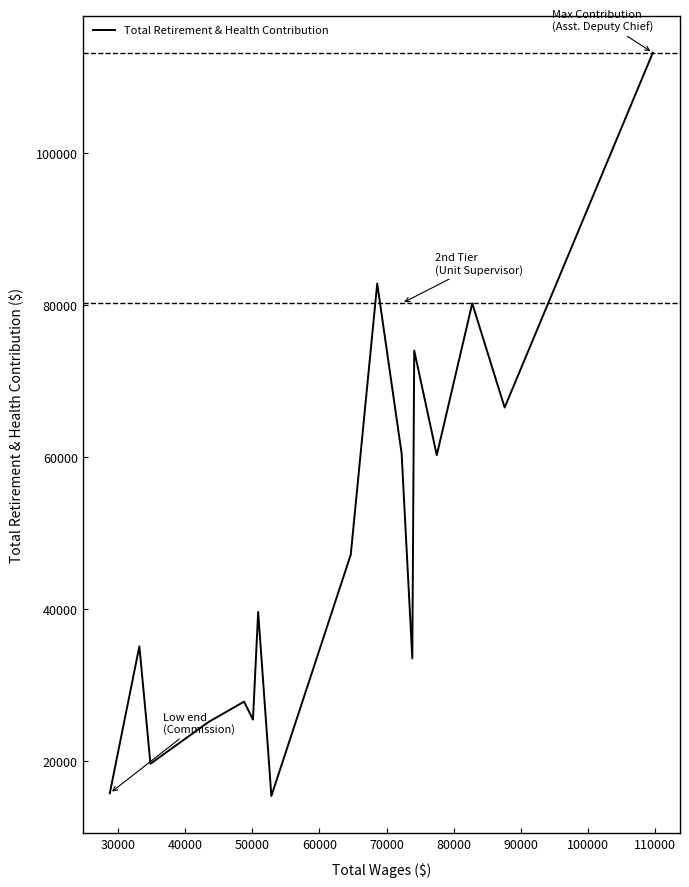

What is the smallest value displayed?

15393